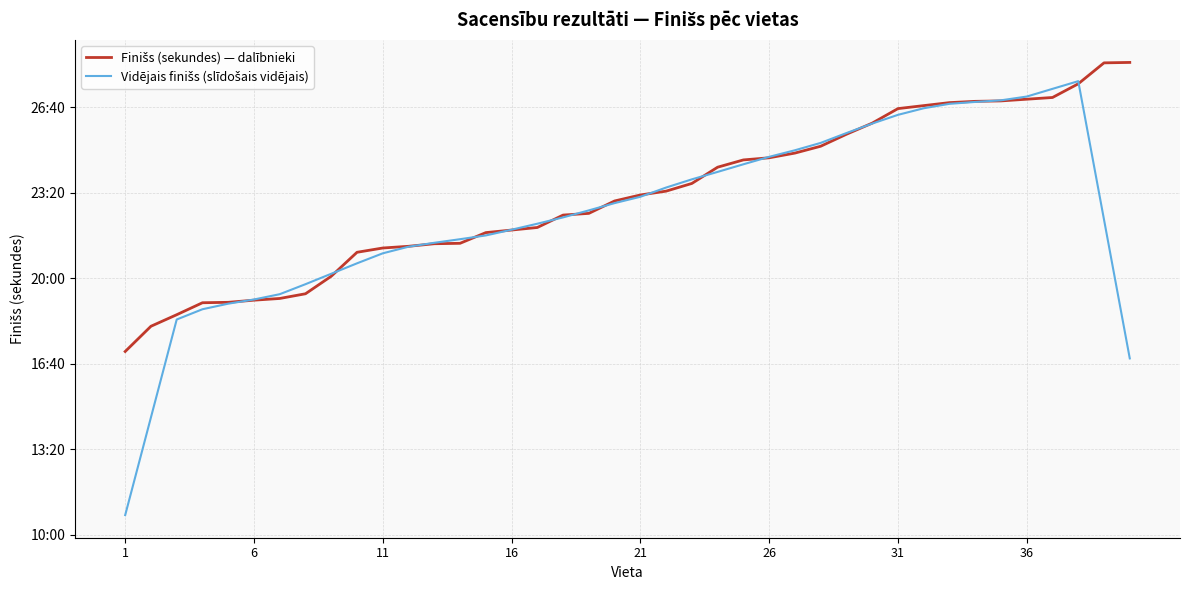

Does the chart display data point markers on the line(s)?

No